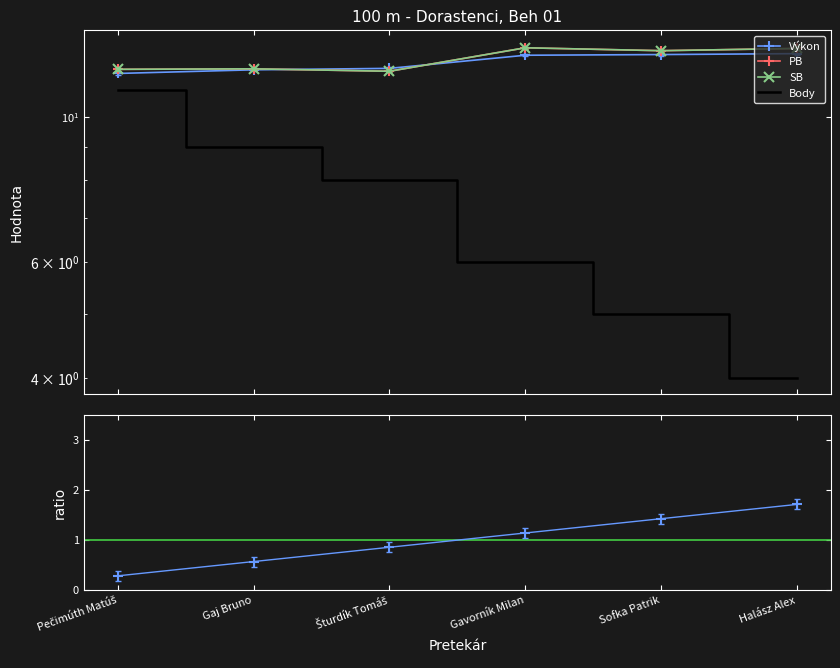

Reading left to right, extract all data points from this chart.

Výkon: 11.7	11.8	11.9	12.4	12.4	12.5
PB: 11.8	11.8	11.7	12.8	12.6	12.7
SB: 11.8	11.8	11.7	12.8	12.6	12.7
Body: 11.0	9.0	8.0	6.0	5.0	4.0
Poradie: 0.3	0.6	0.9	1.1	1.4	1.7